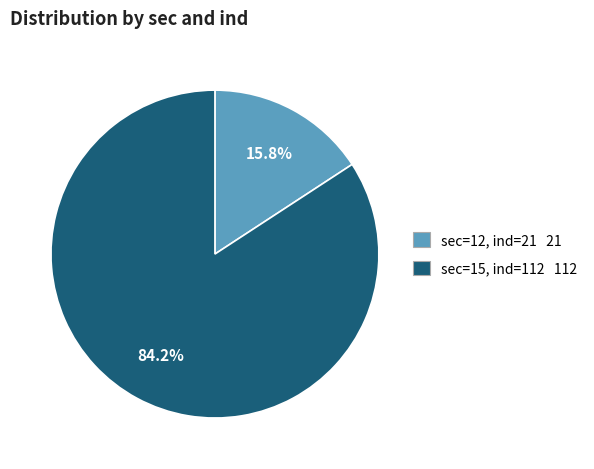

Count the number of slices in the pie.

2